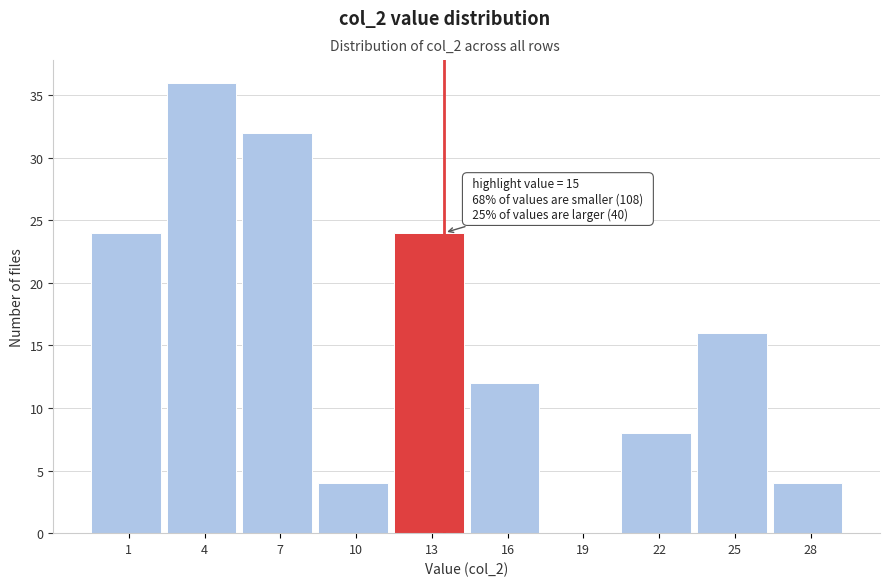

Reading left to right, list all the values displayed in this chart.

1=24	4=36	7=32	10=4	13=24	16=12	19=0	22=8	25=16	28=4